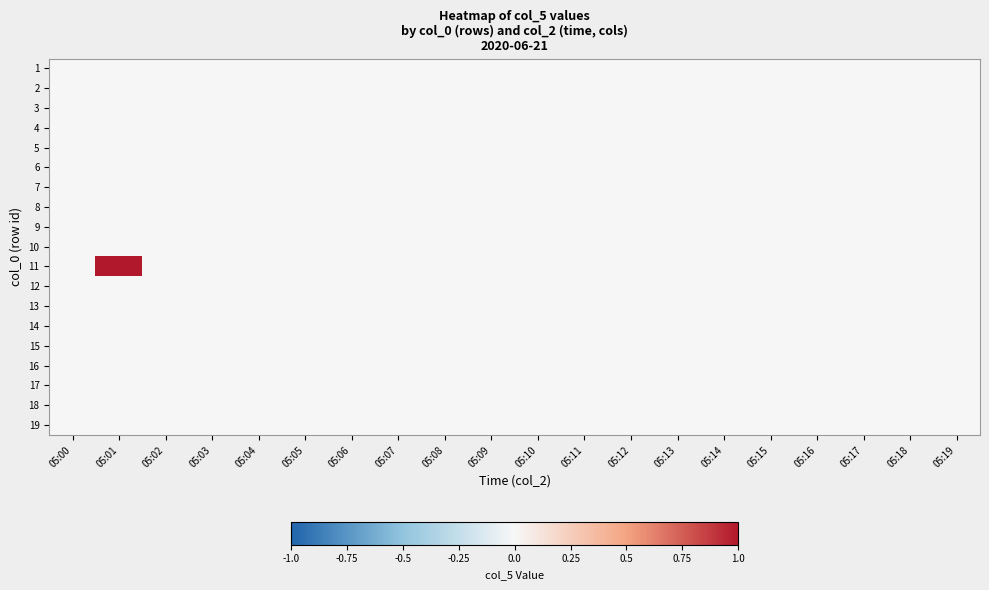

Reading right to left, extract all data points from this chart.

1: 05:19=0	05:18=0	05:17=0	05:16=0	05:15=0	05:14=0	05:13=0	05:12=0	05:11=0	05:10=0	05:09=0	05:08=0	05:07=0	05:06=0	05:05=0	05:04=0	05:03=0	05:02=0	05:01=0	05:00=0
2: 05:19=0	05:18=0	05:17=0	05:16=0	05:15=0	05:14=0	05:13=0	05:12=0	05:11=0	05:10=0	05:09=0	05:08=0	05:07=0	05:06=0	05:05=0	05:04=0	05:03=0	05:02=0	05:01=0	05:00=0
3: 05:19=0	05:18=0	05:17=0	05:16=0	05:15=0	05:14=0	05:13=0	05:12=0	05:11=0	05:10=0	05:09=0	05:08=0	05:07=0	05:06=0	05:05=0	05:04=0	05:03=0	05:02=0	05:01=0	05:00=0
4: 05:19=0	05:18=0	05:17=0	05:16=0	05:15=0	05:14=0	05:13=0	05:12=0	05:11=0	05:10=0	05:09=0	05:08=0	05:07=0	05:06=0	05:05=0	05:04=0	05:03=0	05:02=0	05:01=0	05:00=0
5: 05:19=0	05:18=0	05:17=0	05:16=0	05:15=0	05:14=0	05:13=0	05:12=0	05:11=0	05:10=0	05:09=0	05:08=0	05:07=0	05:06=0	05:05=0	05:04=0	05:03=0	05:02=0	05:01=0	05:00=0
6: 05:19=0	05:18=0	05:17=0	05:16=0	05:15=0	05:14=0	05:13=0	05:12=0	05:11=0	05:10=0	05:09=0	05:08=0	05:07=0	05:06=0	05:05=0	05:04=0	05:03=0	05:02=0	05:01=0	05:00=0
7: 05:19=0	05:18=0	05:17=0	05:16=0	05:15=0	05:14=0	05:13=0	05:12=0	05:11=0	05:10=0	05:09=0	05:08=0	05:07=0	05:06=0	05:05=0	05:04=0	05:03=0	05:02=0	05:01=0	05:00=0
8: 05:19=0	05:18=0	05:17=0	05:16=0	05:15=0	05:14=0	05:13=0	05:12=0	05:11=0	05:10=0	05:09=0	05:08=0	05:07=0	05:06=0	05:05=0	05:04=0	05:03=0	05:02=0	05:01=0	05:00=0
9: 05:19=0	05:18=0	05:17=0	05:16=0	05:15=0	05:14=0	05:13=0	05:12=0	05:11=0	05:10=0	05:09=0	05:08=0	05:07=0	05:06=0	05:05=0	05:04=0	05:03=0	05:02=0	05:01=0	05:00=0
10: 05:19=0	05:18=0	05:17=0	05:16=0	05:15=0	05:14=0	05:13=0	05:12=0	05:11=0	05:10=0	05:09=0	05:08=0	05:07=0	05:06=0	05:05=0	05:04=0	05:03=0	05:02=0	05:01=0	05:00=0
11: 05:19=0	05:18=0	05:17=0	05:16=0	05:15=0	05:14=0	05:13=0	05:12=0	05:11=0	05:10=0	05:09=0	05:08=0	05:07=0	05:06=0	05:05=0	05:04=0	05:03=0	05:02=0	05:01=1	05:00=0
12: 05:19=0	05:18=0	05:17=0	05:16=0	05:15=0	05:14=0	05:13=0	05:12=0	05:11=0	05:10=0	05:09=0	05:08=0	05:07=0	05:06=0	05:05=0	05:04=0	05:03=0	05:02=0	05:01=0	05:00=0
13: 05:19=0	05:18=0	05:17=0	05:16=0	05:15=0	05:14=0	05:13=0	05:12=0	05:11=0	05:10=0	05:09=0	05:08=0	05:07=0	05:06=0	05:05=0	05:04=0	05:03=0	05:02=0	05:01=0	05:00=0
14: 05:19=0	05:18=0	05:17=0	05:16=0	05:15=0	05:14=0	05:13=0	05:12=0	05:11=0	05:10=0	05:09=0	05:08=0	05:07=0	05:06=0	05:05=0	05:04=0	05:03=0	05:02=0	05:01=0	05:00=0
15: 05:19=0	05:18=0	05:17=0	05:16=0	05:15=0	05:14=0	05:13=0	05:12=0	05:11=0	05:10=0	05:09=0	05:08=0	05:07=0	05:06=0	05:05=0	05:04=0	05:03=0	05:02=0	05:01=0	05:00=0
16: 05:19=0	05:18=0	05:17=0	05:16=0	05:15=0	05:14=0	05:13=0	05:12=0	05:11=0	05:10=0	05:09=0	05:08=0	05:07=0	05:06=0	05:05=0	05:04=0	05:03=0	05:02=0	05:01=0	05:00=0
17: 05:19=0	05:18=0	05:17=0	05:16=0	05:15=0	05:14=0	05:13=0	05:12=0	05:11=0	05:10=0	05:09=0	05:08=0	05:07=0	05:06=0	05:05=0	05:04=0	05:03=0	05:02=0	05:01=0	05:00=0
18: 05:19=0	05:18=0	05:17=0	05:16=0	05:15=0	05:14=0	05:13=0	05:12=0	05:11=0	05:10=0	05:09=0	05:08=0	05:07=0	05:06=0	05:05=0	05:04=0	05:03=0	05:02=0	05:01=0	05:00=0
19: 05:19=0	05:18=0	05:17=0	05:16=0	05:15=0	05:14=0	05:13=0	05:12=0	05:11=0	05:10=0	05:09=0	05:08=0	05:07=0	05:06=0	05:05=0	05:04=0	05:03=0	05:02=0	05:01=0	05:00=0